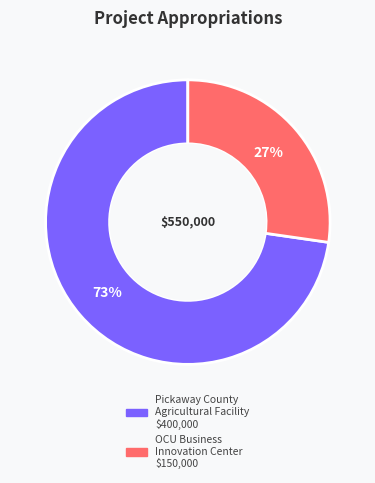

To the nearest percent, what is the average slice percentage?

50%